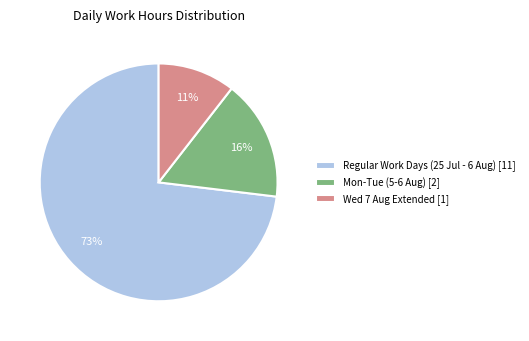

Is the sum of Regular Work Days (25 Jul - 6 Aug) [11] and Wed 7 Aug Extended [1] greater than half?

Yes